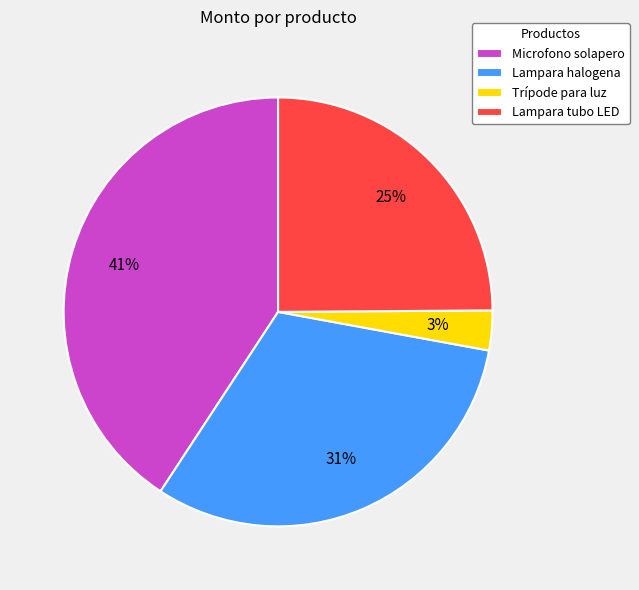

Does any single category account for the majority?

No